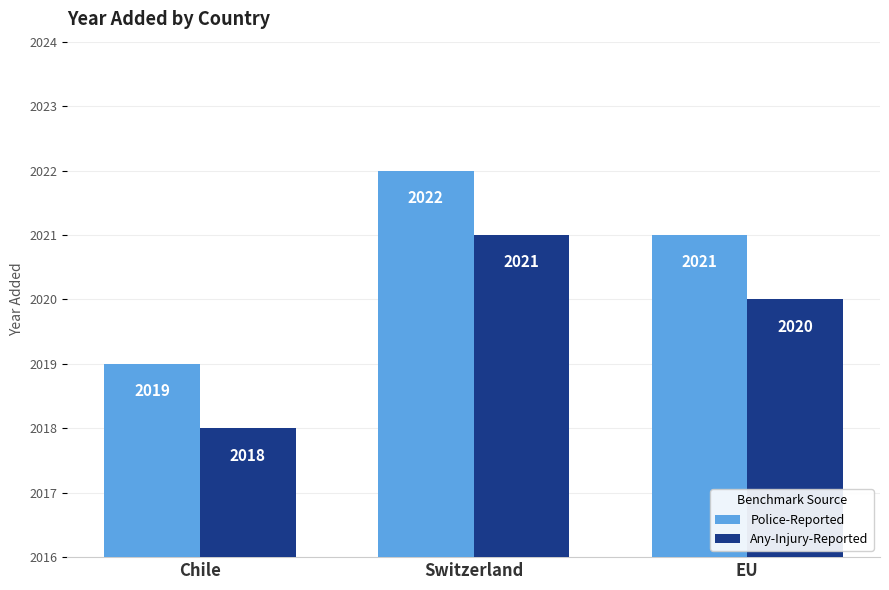

The value of Police-Reported at EU is 2850. True or false?

False